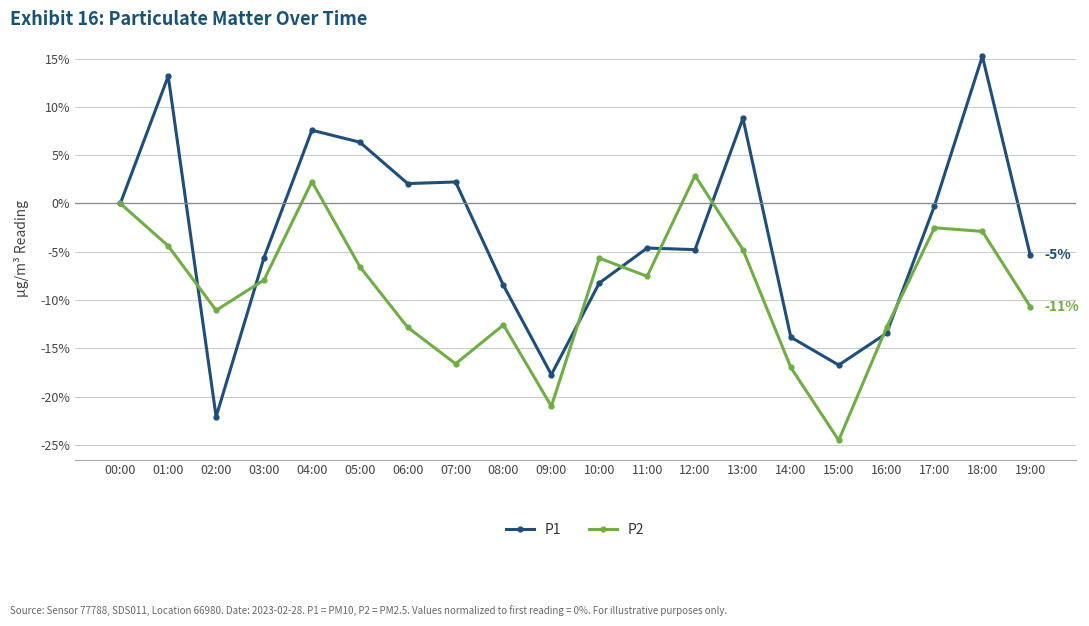

What is the value of the P1 point at the 9th from the left?

-8.5